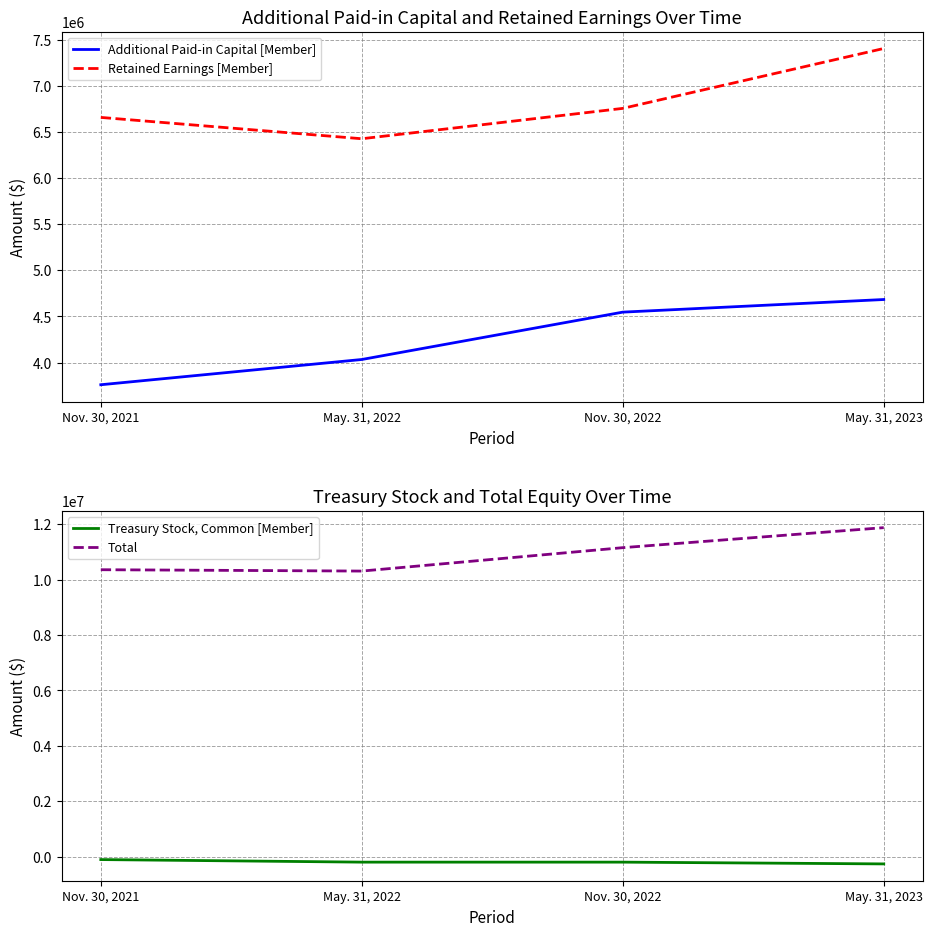

What is the average value of the Treasury Stock, Common [Member] series?

-193847